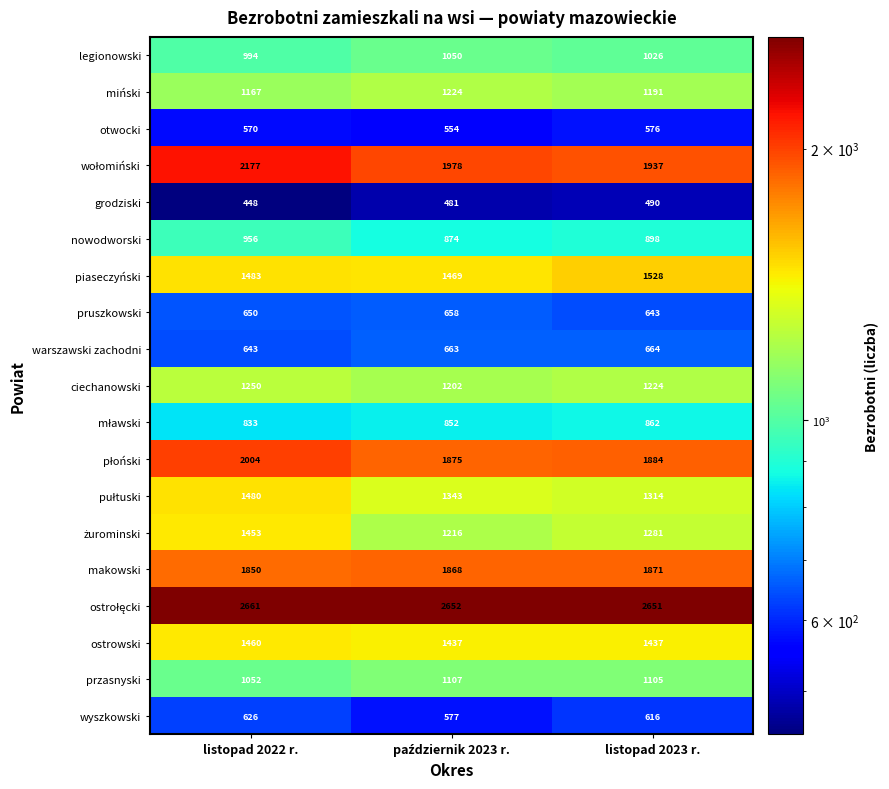

True or false: piaseczyński has a value of 1528 at listopad 2023 r..

True